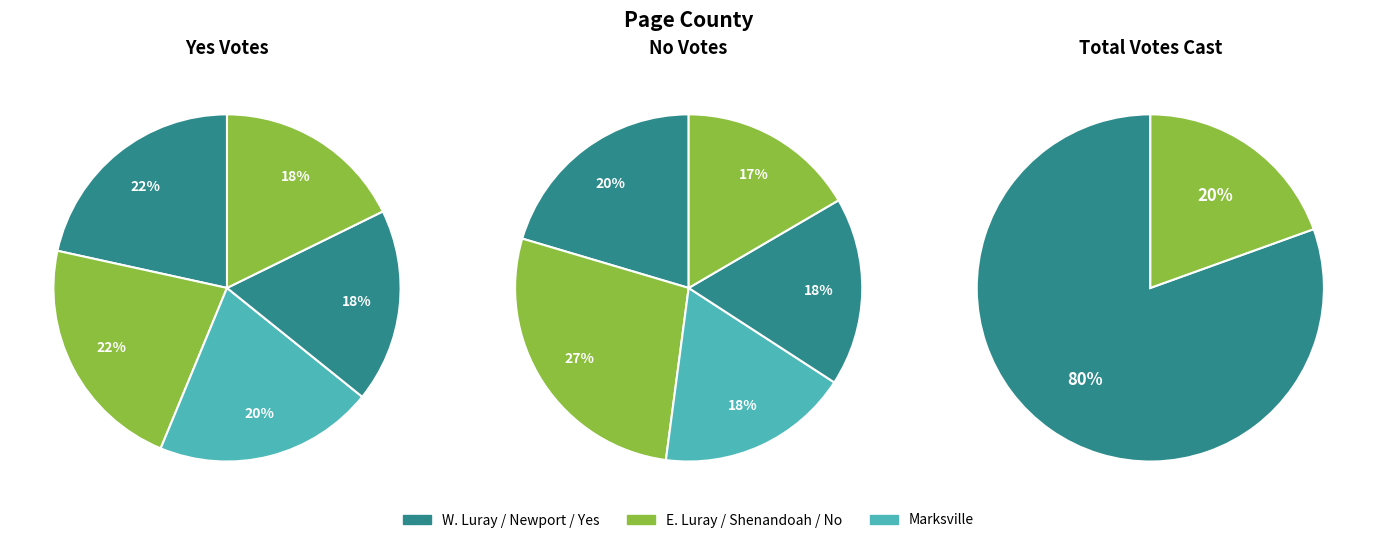

Does 101 - West Luray represent more than half of the total?

No